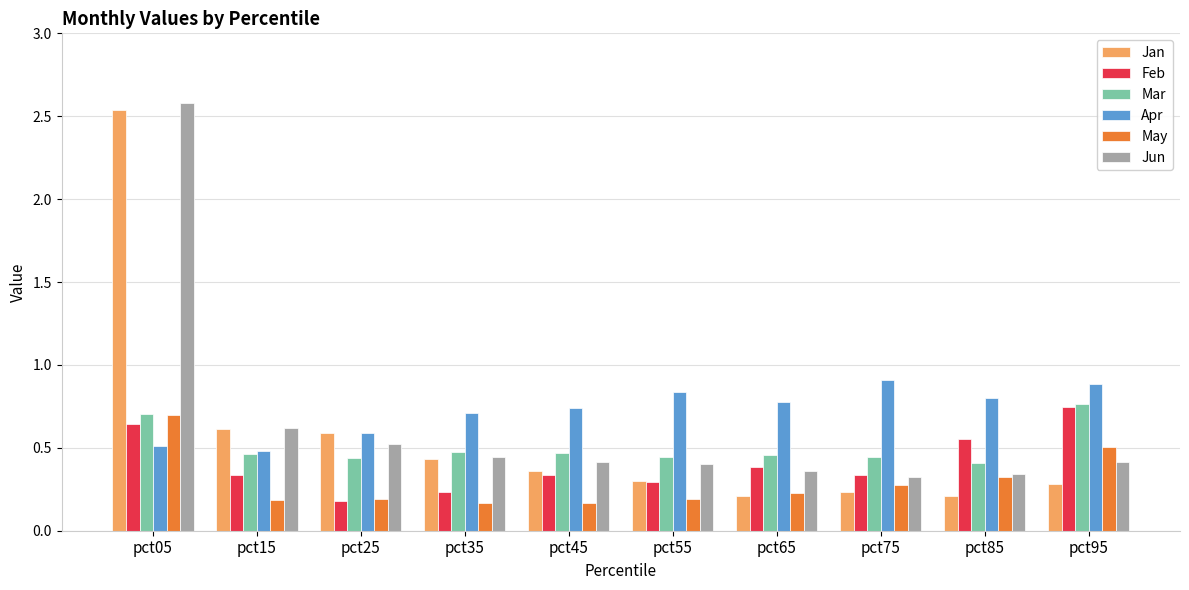

Which series has the largest range (max minus min)?

Jan